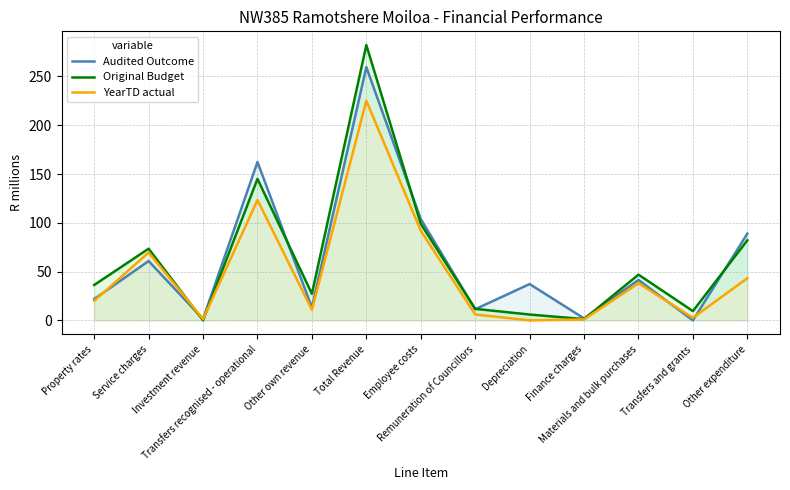

Between Service charges and Employee costs, which series saw the biggest shift?

Audited Outcome